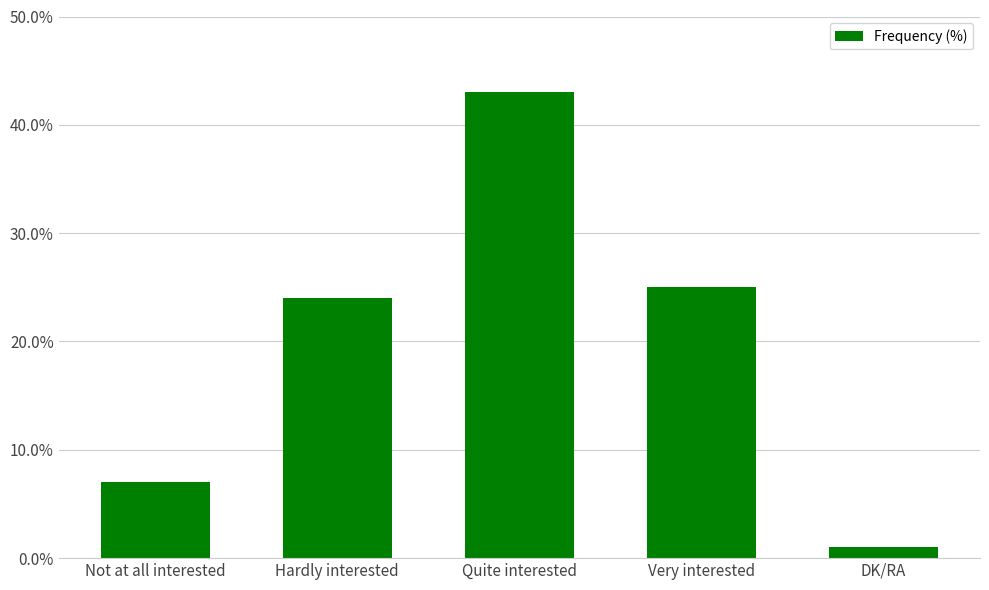

Reading left to right, list all the values displayed in this chart.

Not at all interested=7	Hardly interested=24	Quite interested=43	Very interested=25	DK/RA=1